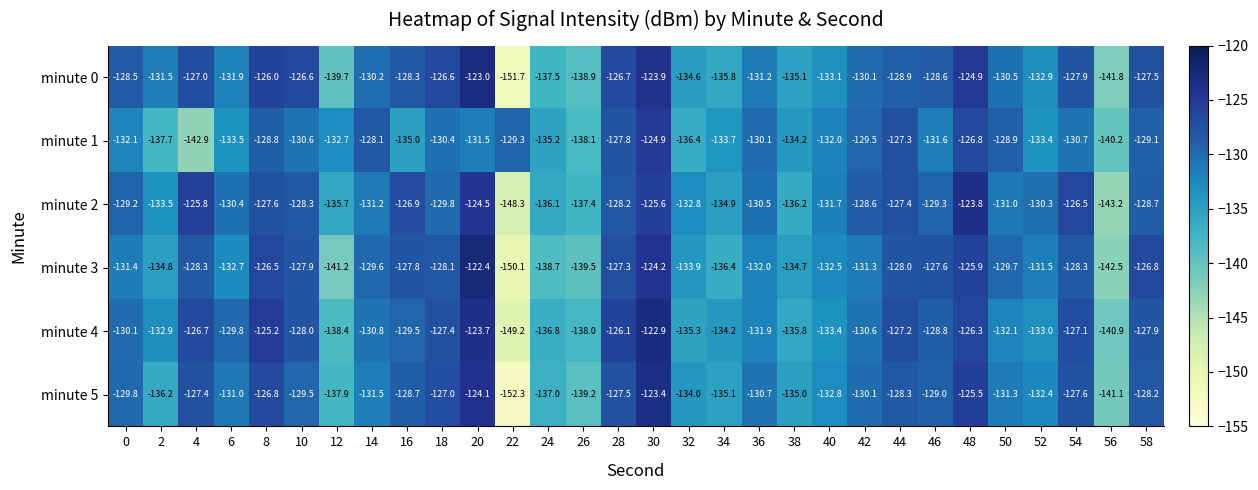

Which series has the widest spread of values?

minute 5